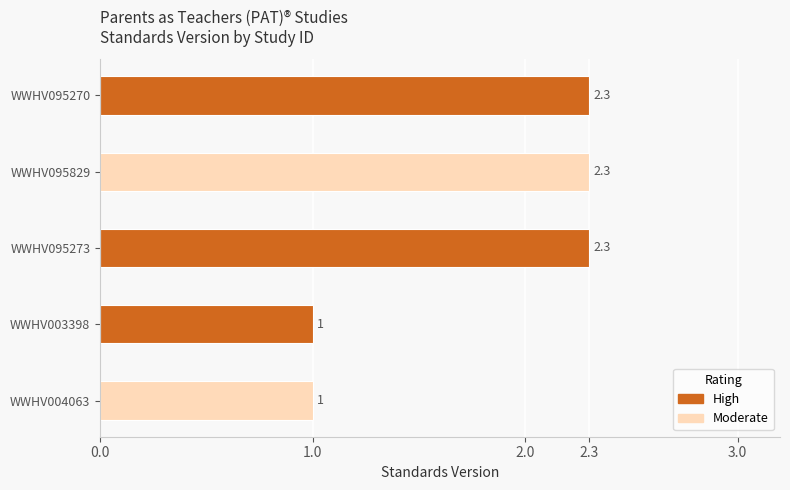

Reading bottom to top, list all the values displayed in this chart.

WWHV004063=1.0	WWHV003398=1.0	WWHV095273=2.3	WWHV095829=2.3	WWHV095270=2.3